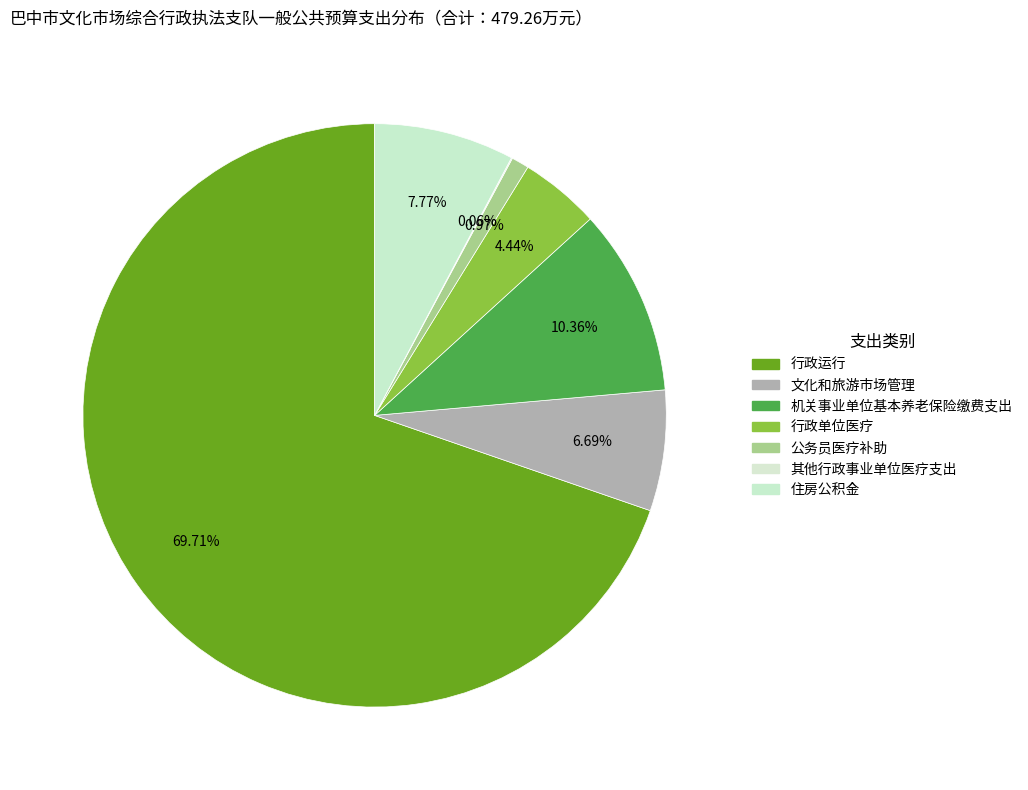

Is the sum of 行政运行 and 行政单位医疗 greater than half?

Yes